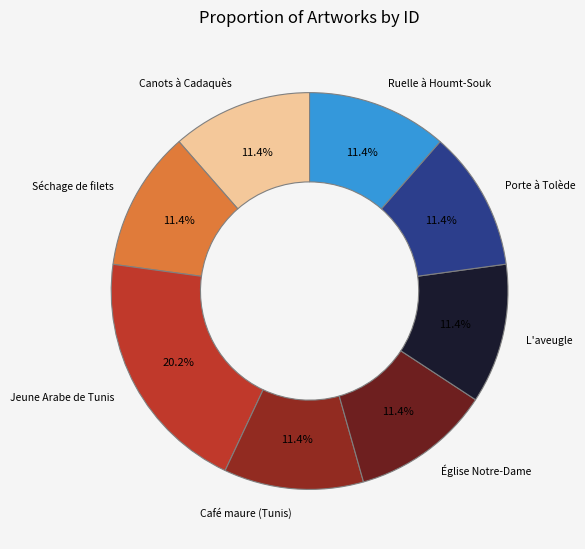

What is the largest slice in the pie chart?

Jeune Arabe de Tunis